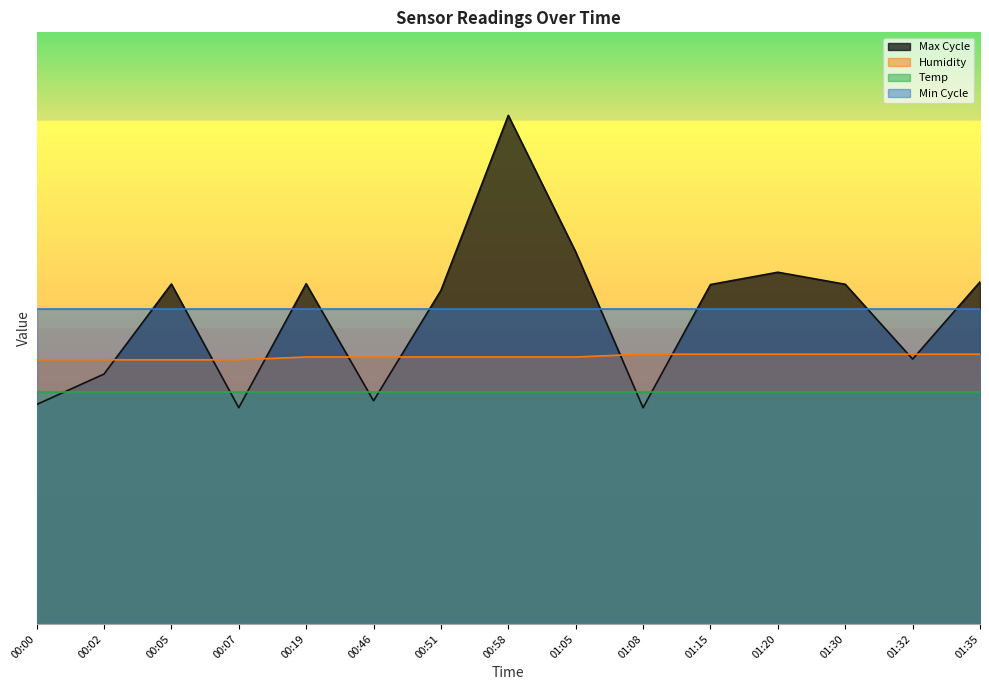

Where do Humidity and Max_cycle first cross each other?

00:02 and 00:05